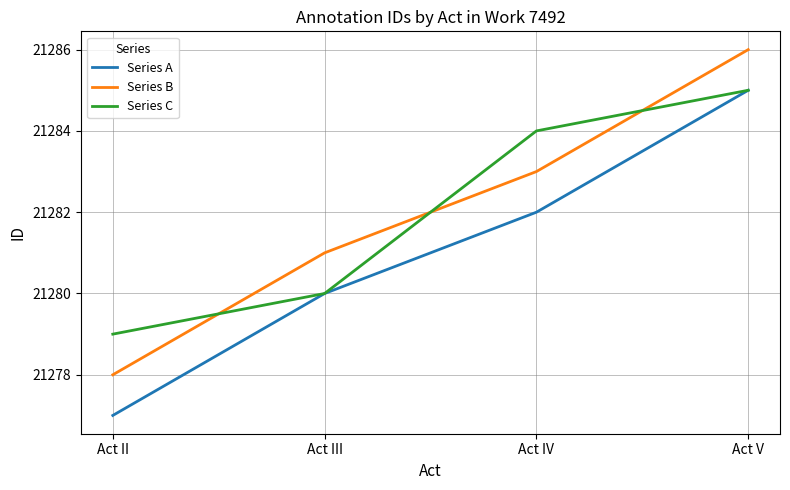

What position from the left is Act IV?

3